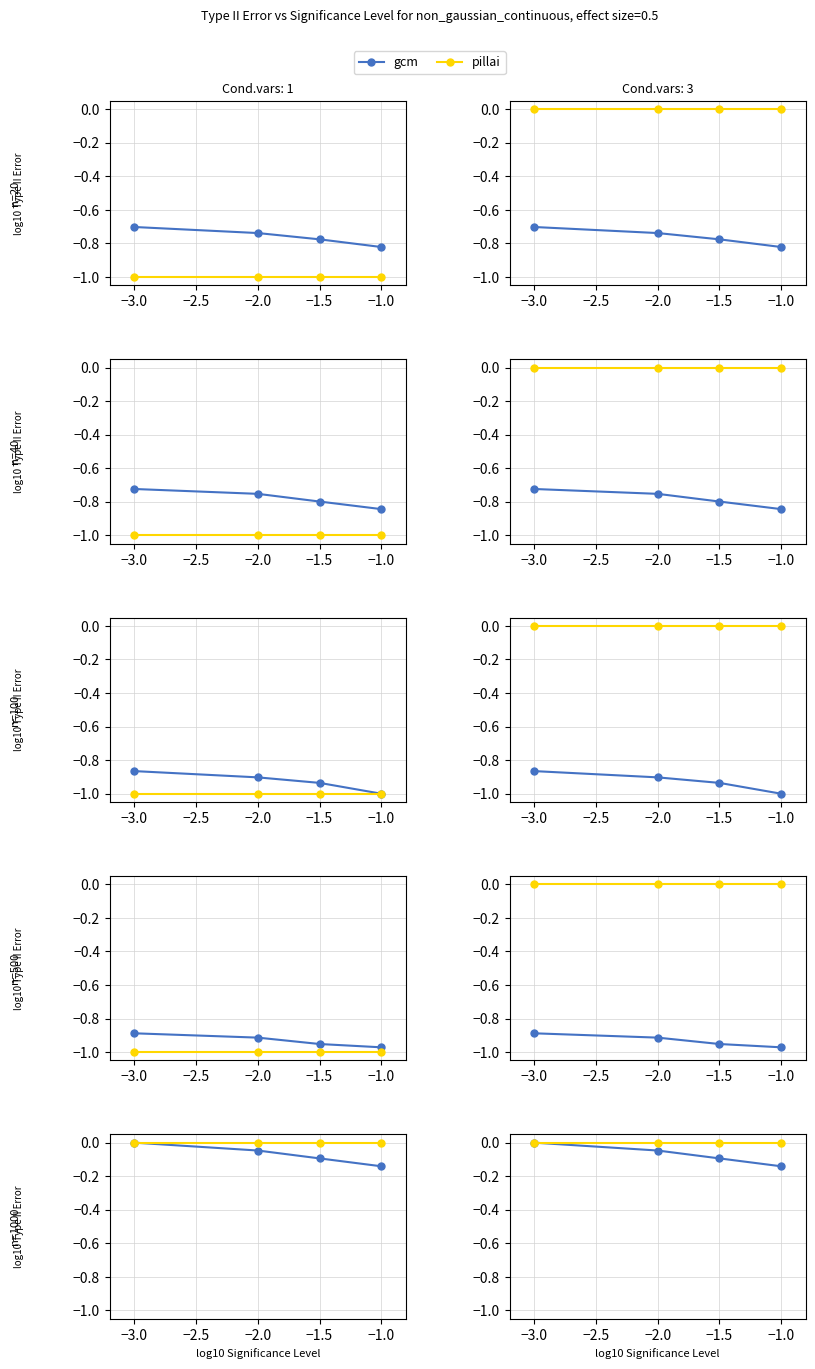

What are all the series names shown in the legend?

gcm, pillai